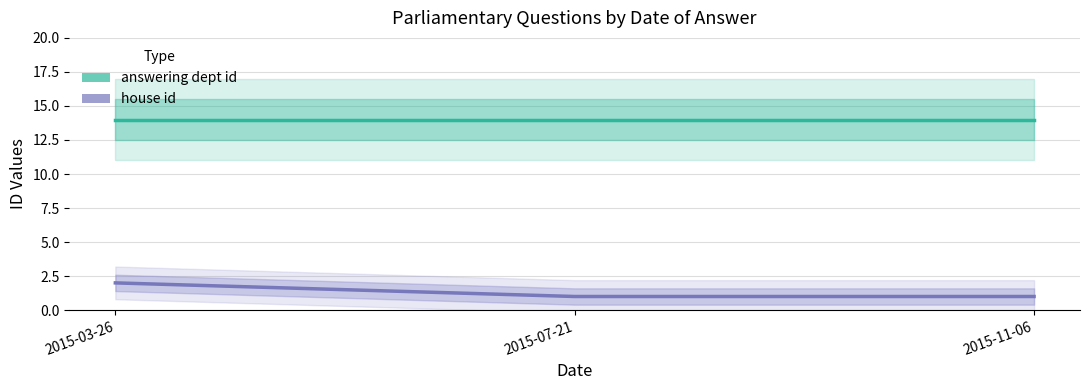

How many distinct data groups are displayed?

2